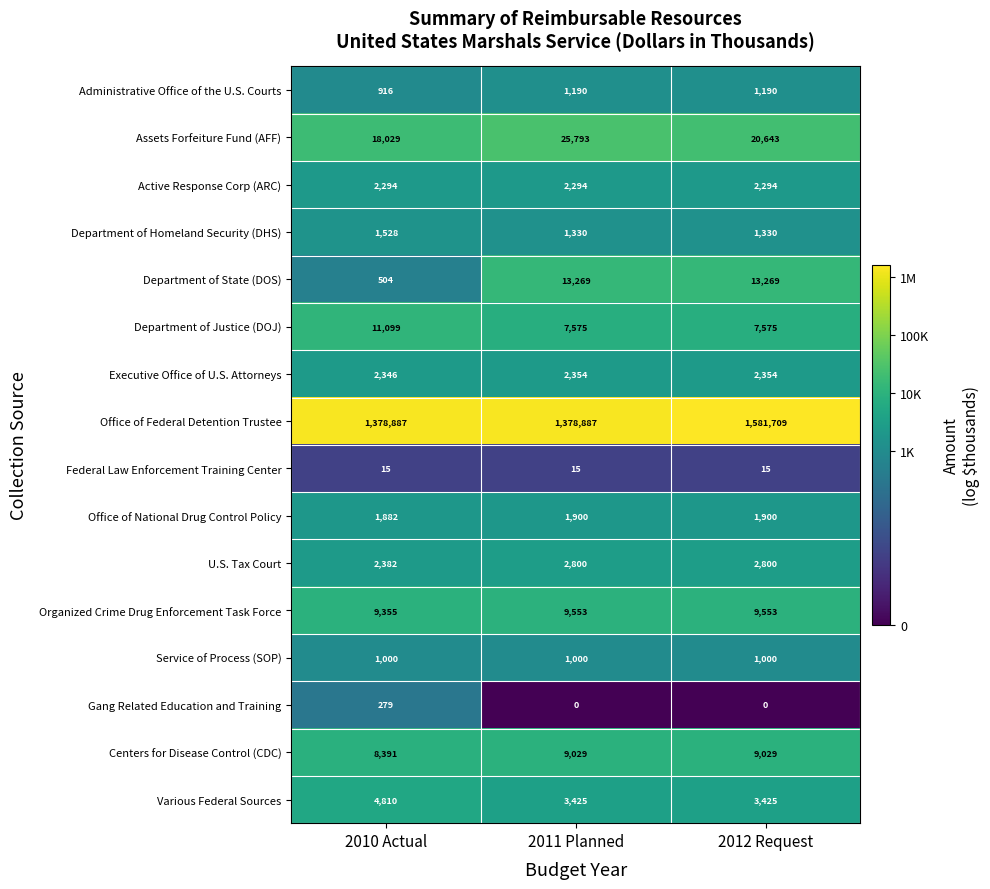

At which category is the sum across all series the highest?

2012 Request